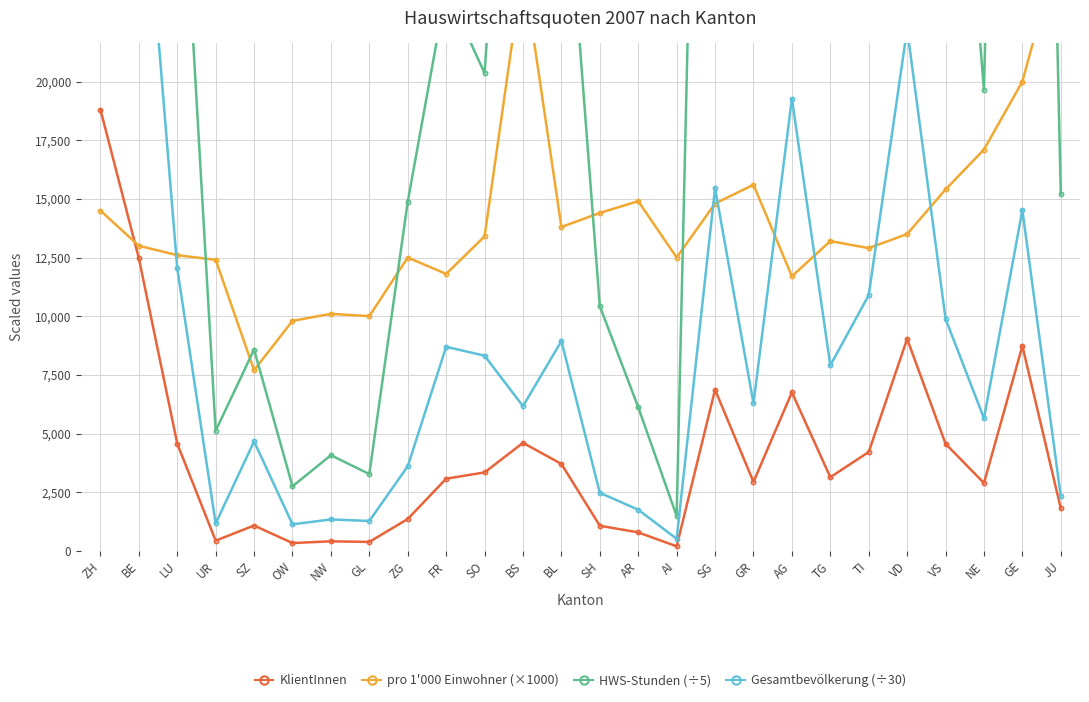

At NW, list the series in order from smallest to largest.

KlientInnen, Gesamtbevölkerung (÷30), HWS-Stunden (÷5), pro 1'000 Einwohner (×1000)